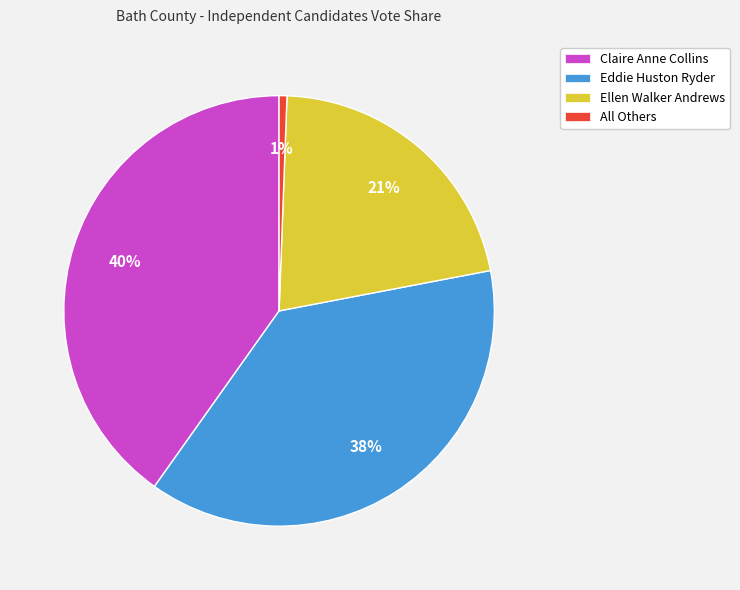

Rank the categories by value from lowest to highest.

All Others, Ellen Walker Andrews, Eddie Huston Ryder, Claire Anne Collins